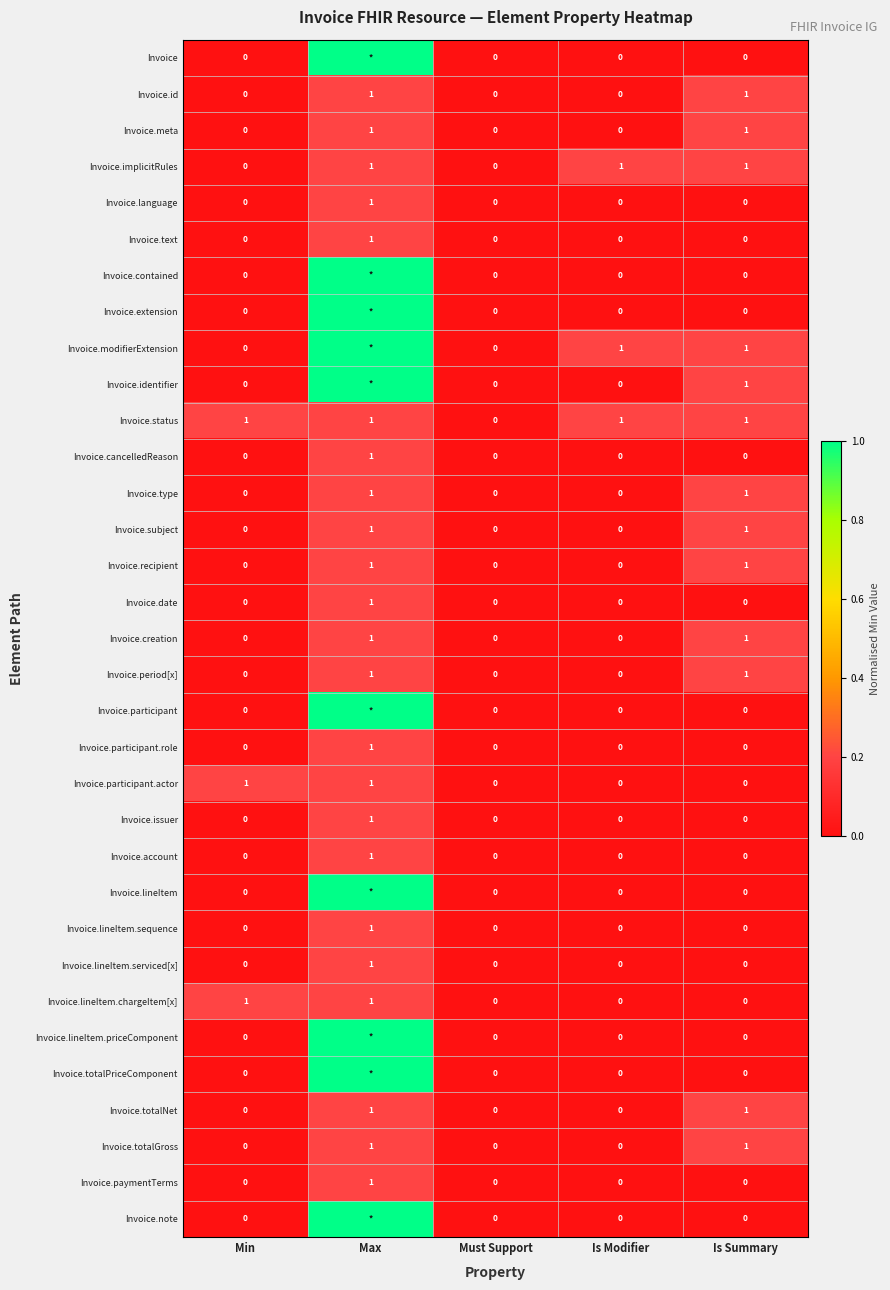

How many values in the Invoice.cancelledReason series exceed 0?

1